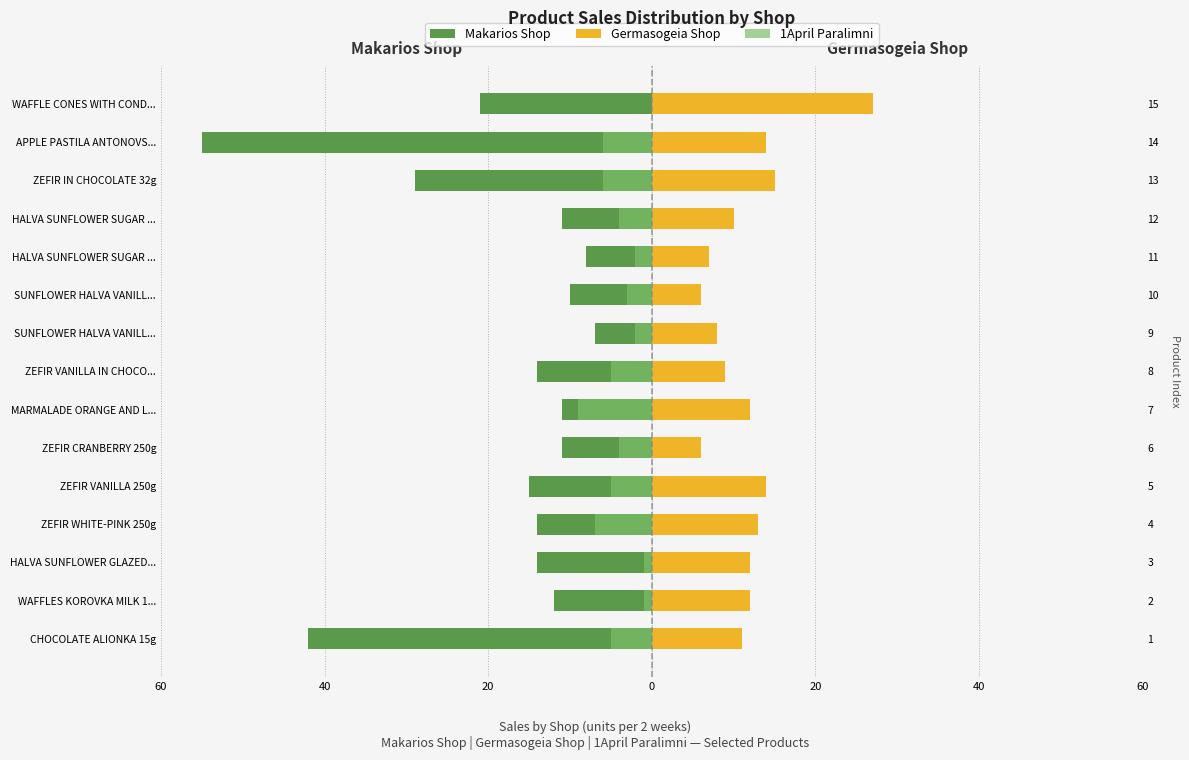

What is the difference between the maximum and minimum values in the Makarios Shop series?

48